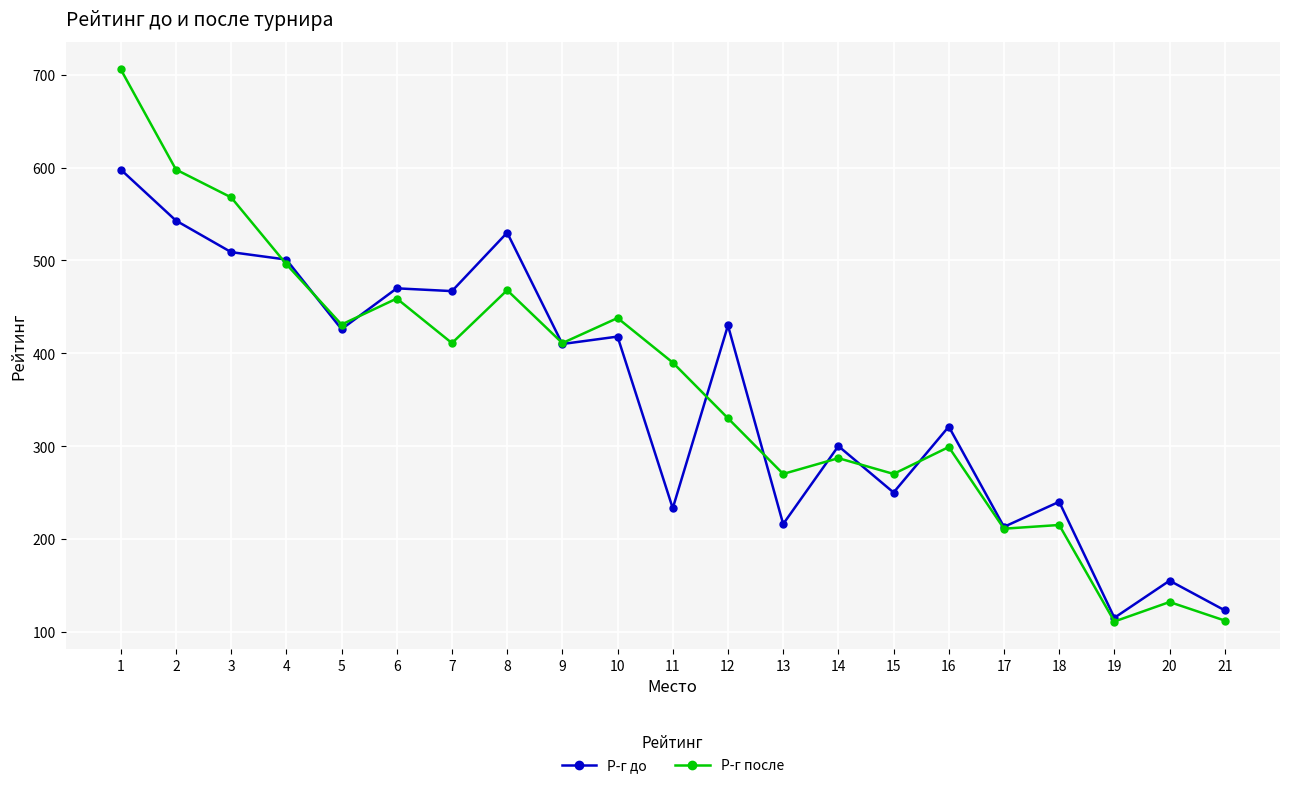

At which label does Р-г до first exceed 410?

1